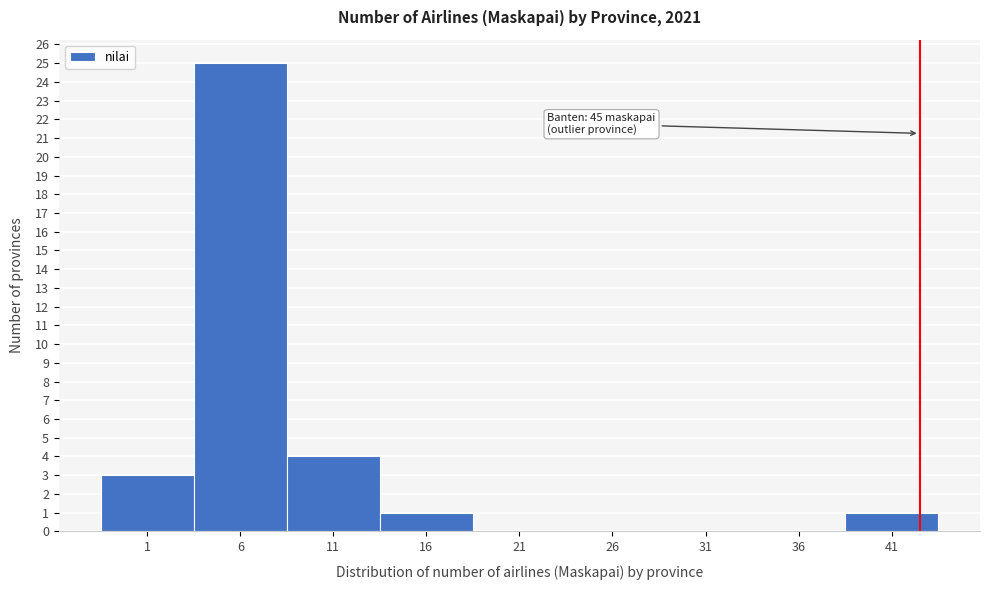

Reading left to right, extract all data points from this chart.

1=3	6=25	11=4	16=1	21=0	26=0	31=0	36=0	41=1